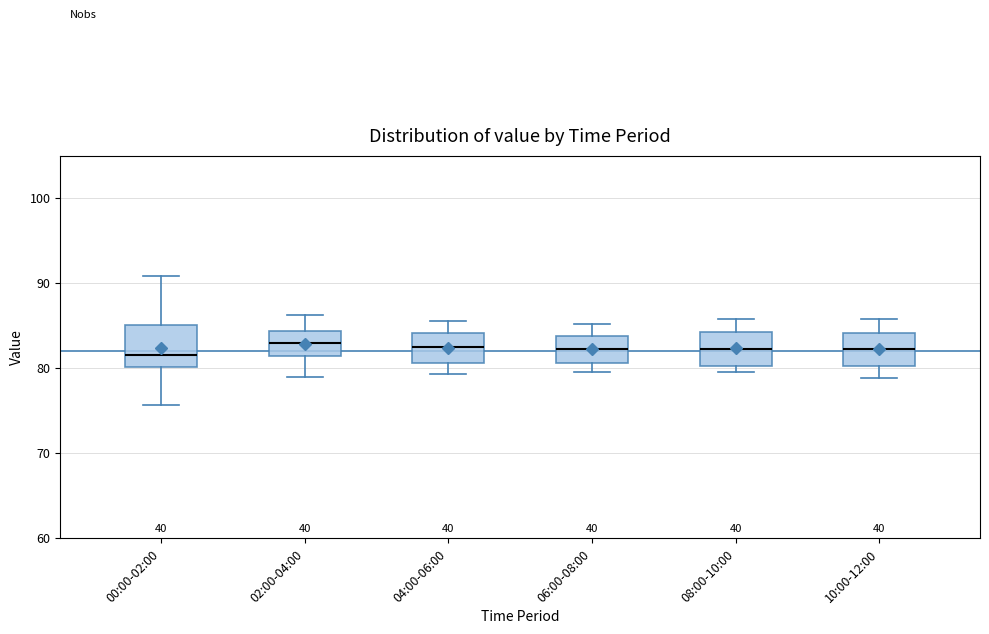

Where does the upper whisker of the box for 02:00-04:00 end on the y-axis? The values are not printed on the chart, so give them approximately, as read against the axis.

86